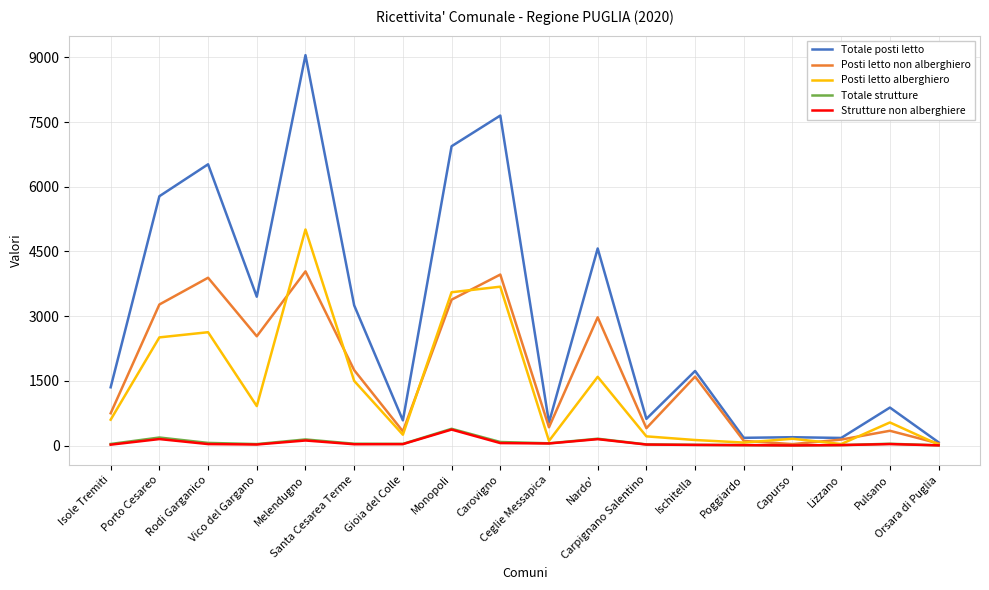

The Posti letto non alberghiero series shows 405 at Carpignano Salentino. True or false?

True